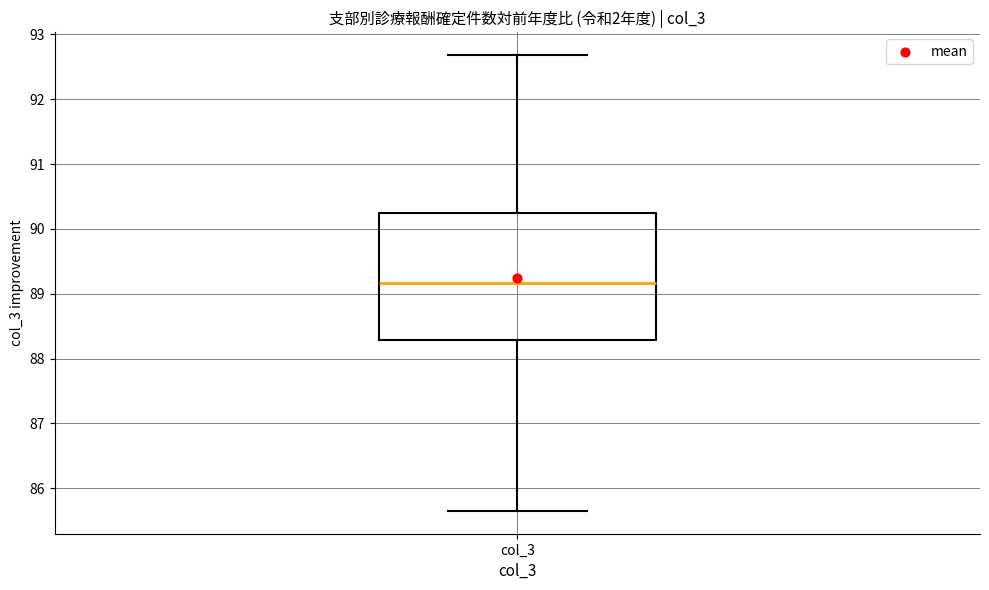

Where does the lower whisker of the box for col_3 end on the y-axis? The values are not printed on the chart, so give them approximately, as read against the axis.

85.7